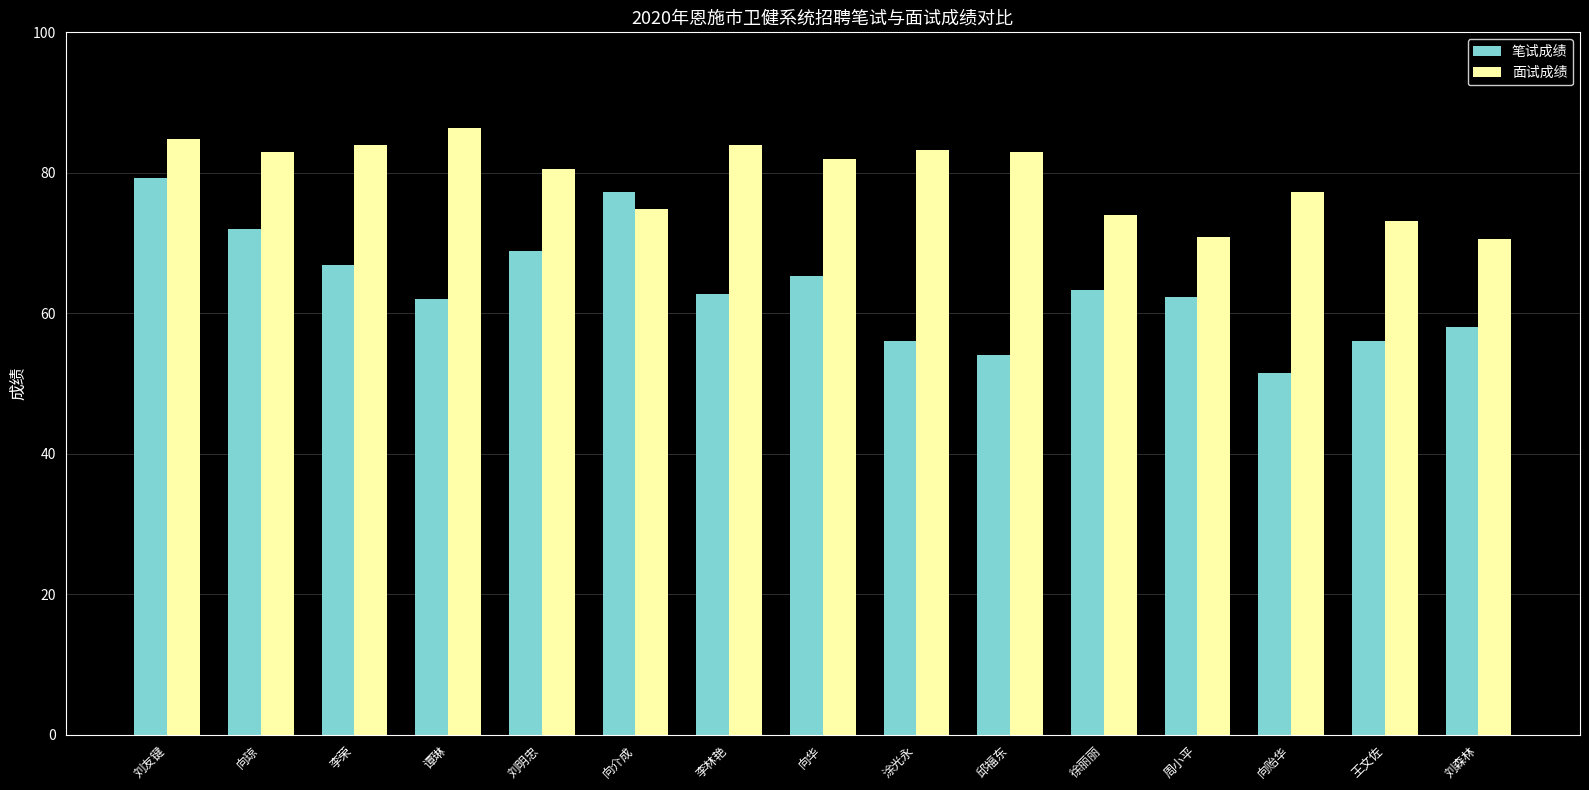

The 面试成绩 series shows 73.2 at 王文佐. True or false?

True